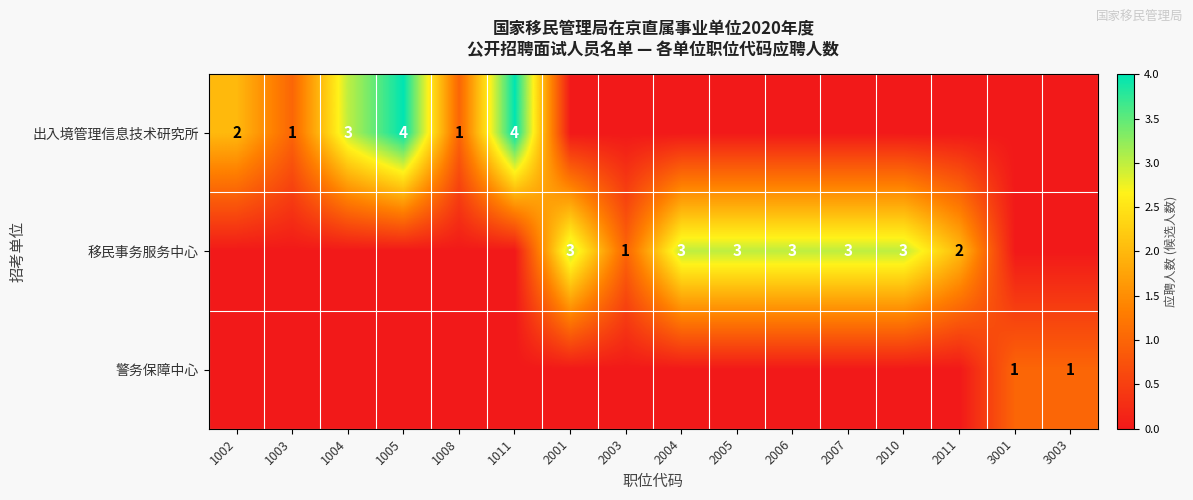

Is it true that 警务保障中心 equals 1 at 3003?

True